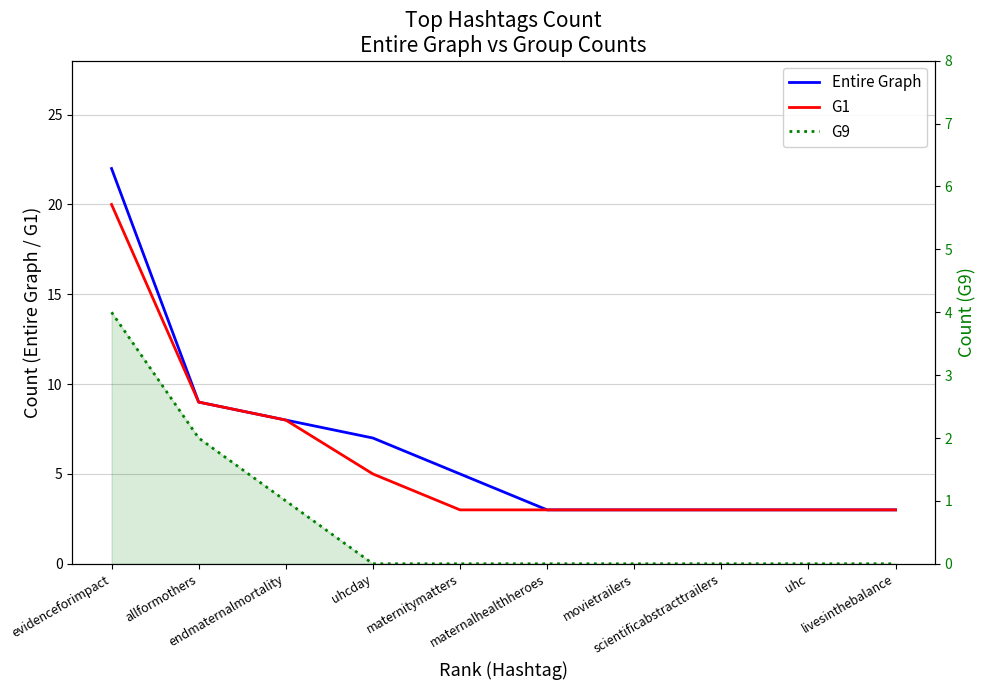

Where is G1 nearest to the value 11?

allformothers